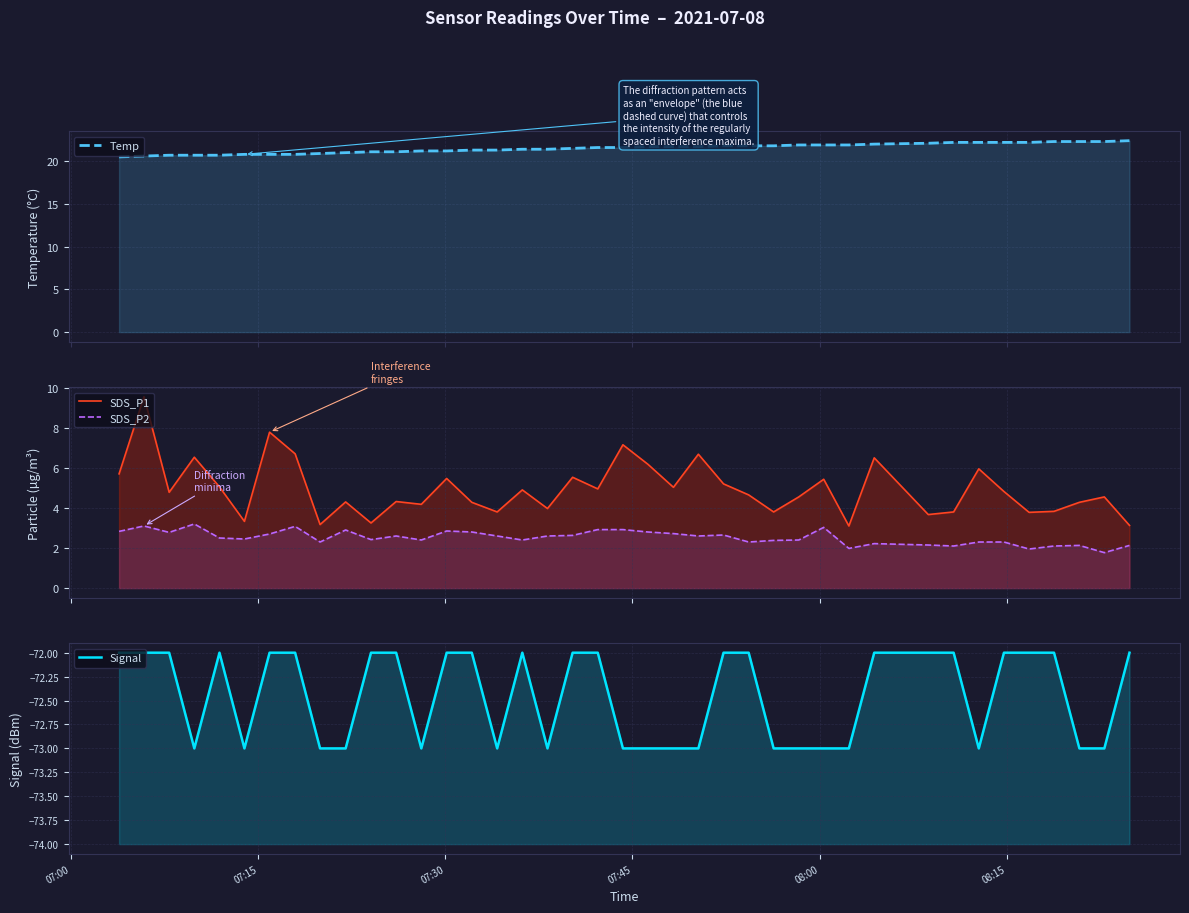

What are all the series names shown in the legend?

Temp, SDS_P1, SDS_P2, Signal